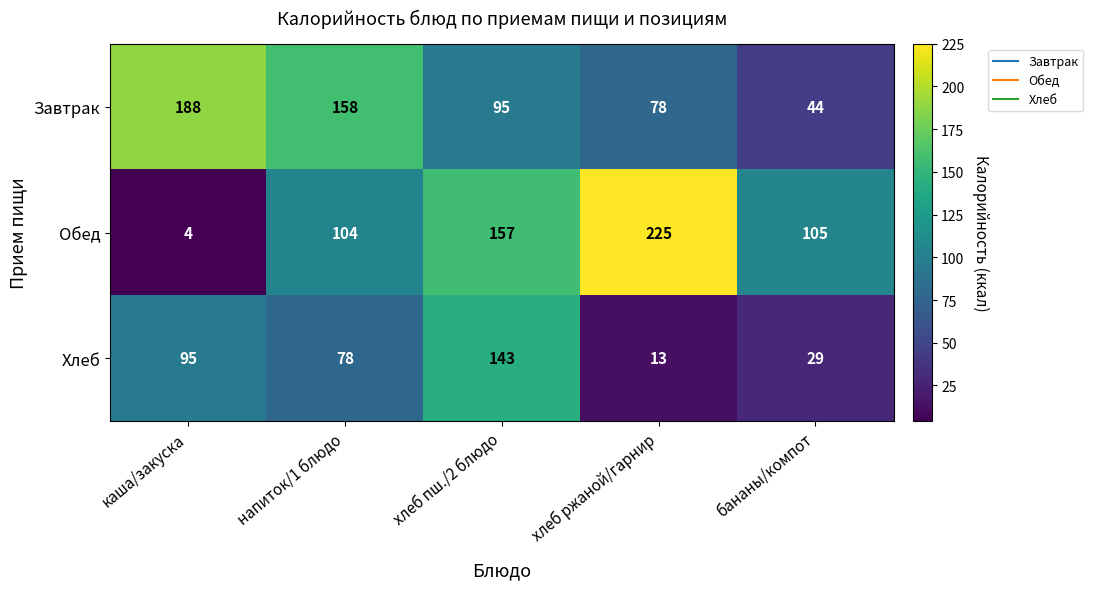

What is the total value across all series at напиток/1 блюдо?

340